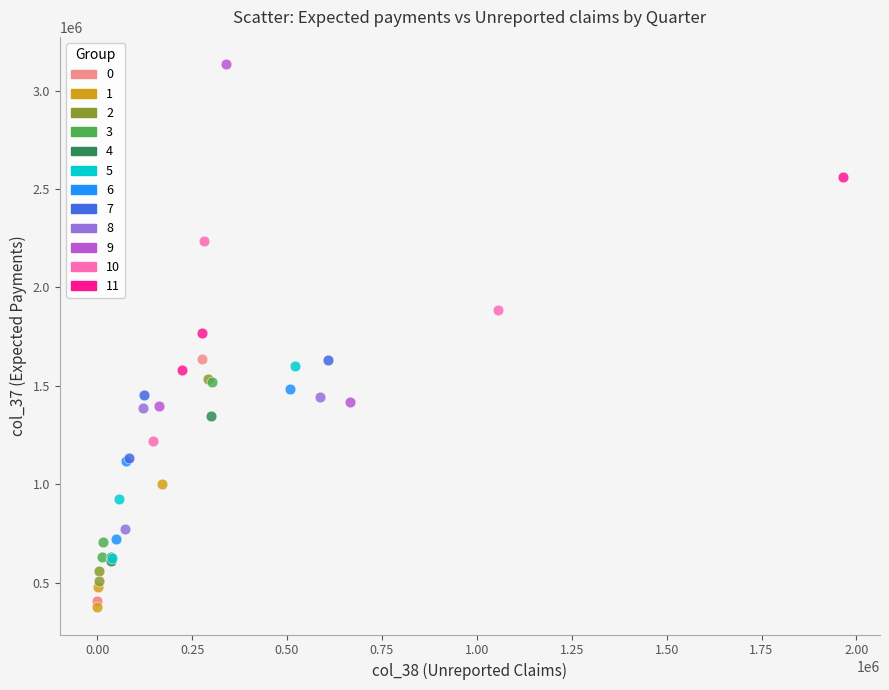

Which series has the largest Y range (max minus min)?

9